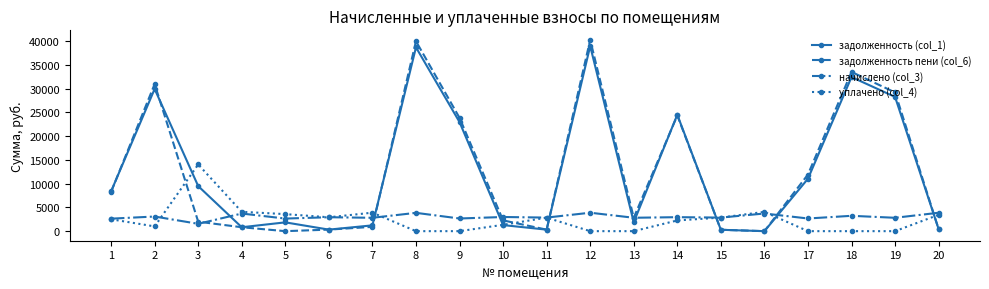

What is the value of the задолженность (col_1) point at the 10th from the left?

1276.7